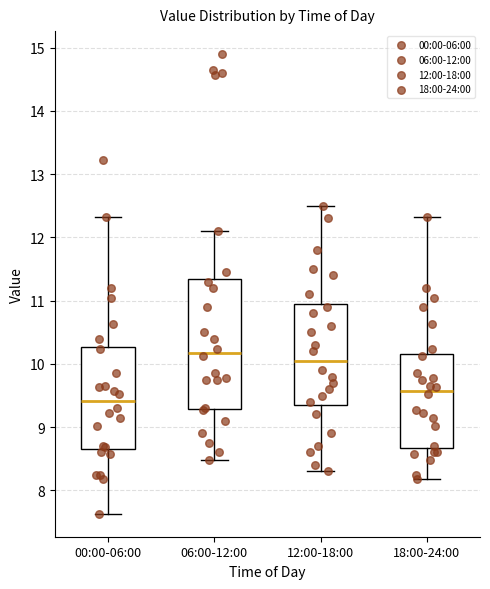

Reading left to right, transcribe this box plot: for each box, give where its median line is, the range the box spans, and where its two whiskers end, as read against the y-axis. The values are not printed on the chart, so give them approximately, as read against the axis.

00:00-06:00: median 9.4, box 8.7 to 10.3, whiskers 7.6 to 12.3
06:00-12:00: median 10.2, box 9.3 to 11.3, whiskers 8.5 to 12.1
12:00-18:00: median 10.1, box 9.4 to 11.0, whiskers 8.3 to 12.5
18:00-24:00: median 9.6, box 8.7 to 10.2, whiskers 8.2 to 12.3